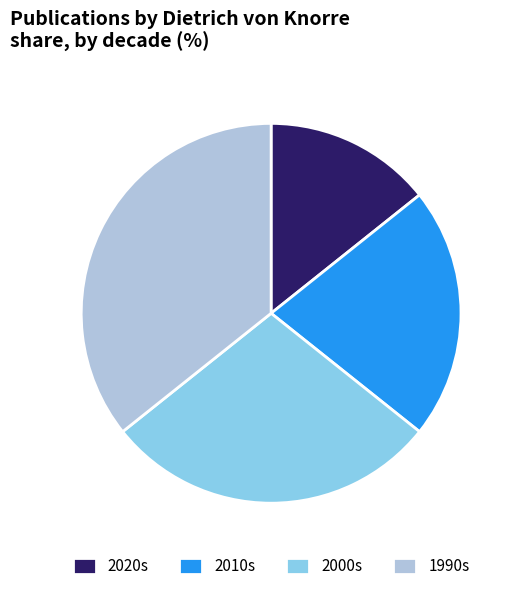

Do 2000s and 1990s together represent more than half of the pie?

Yes